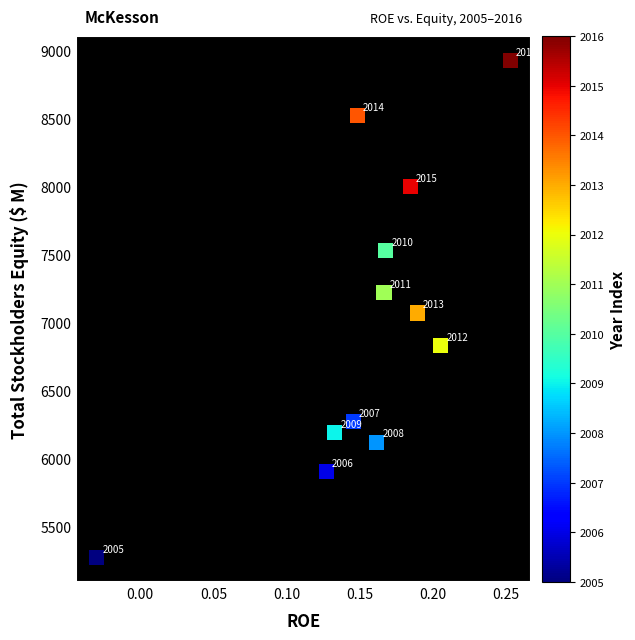

What Y value in the scatter plot is closest to 7099?

7070